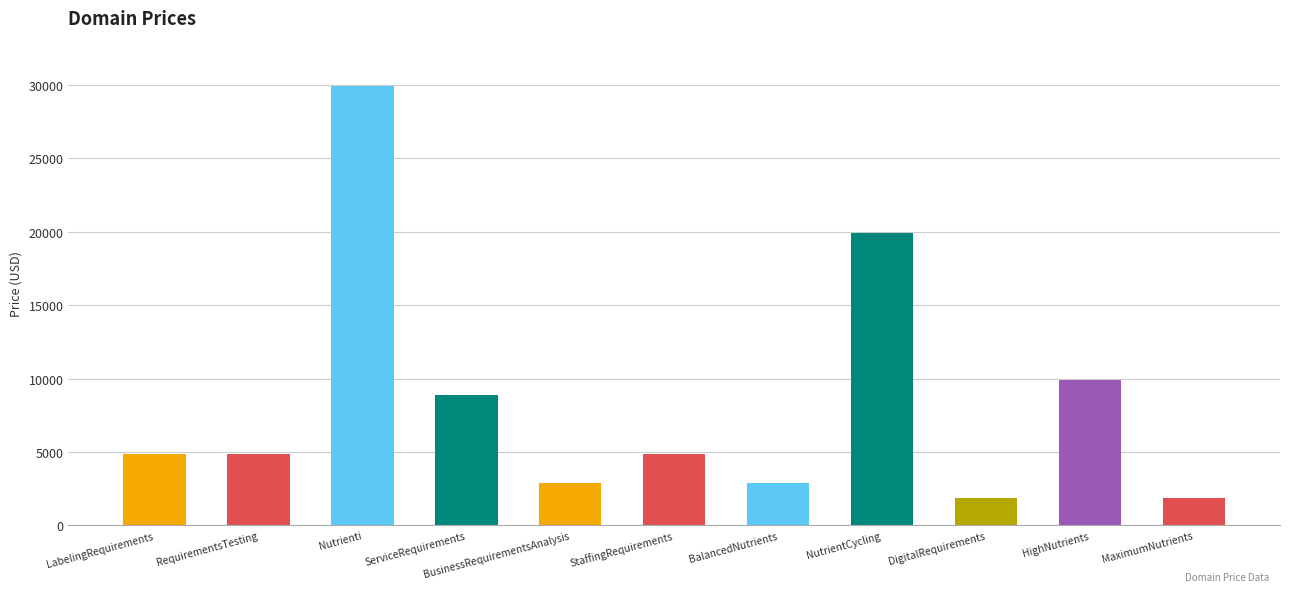

How many bars are there in total?

11